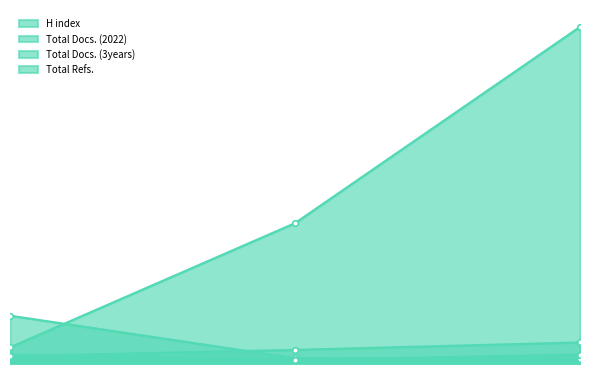

Which series has the largest total across all categories?

Total Refs.